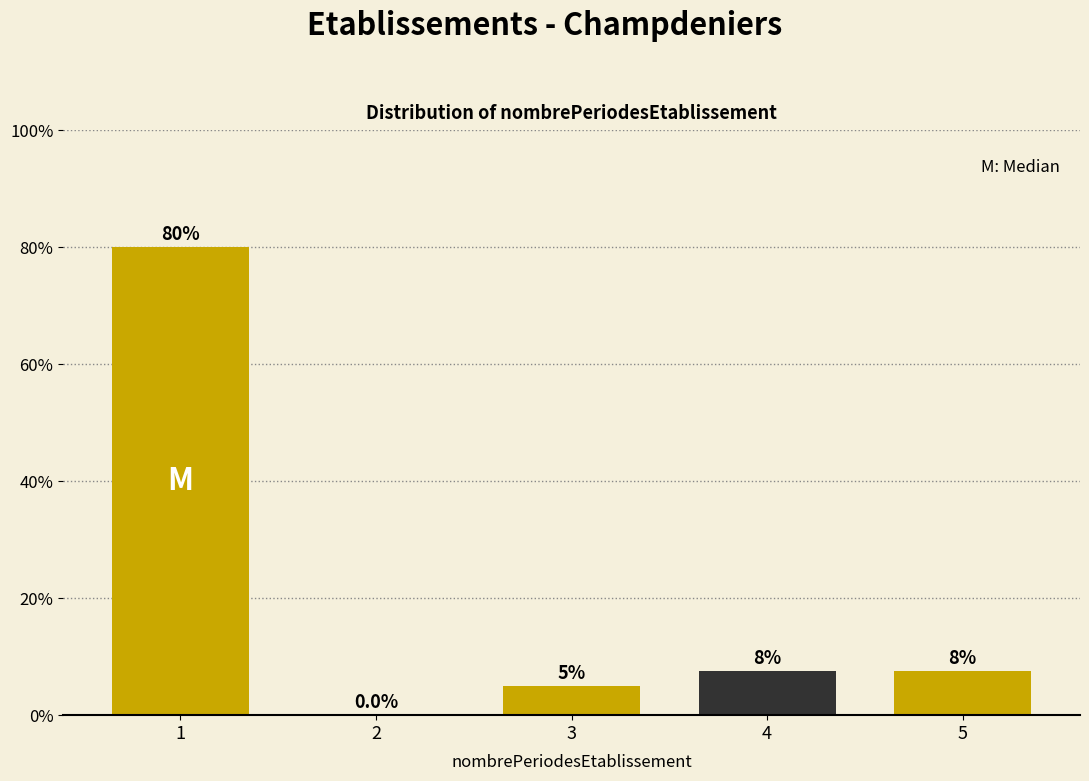

Reading left to right, what are all the values shown in this chart?

1=80.0	2=0.0	3=5.0	4=7.5	5=7.5